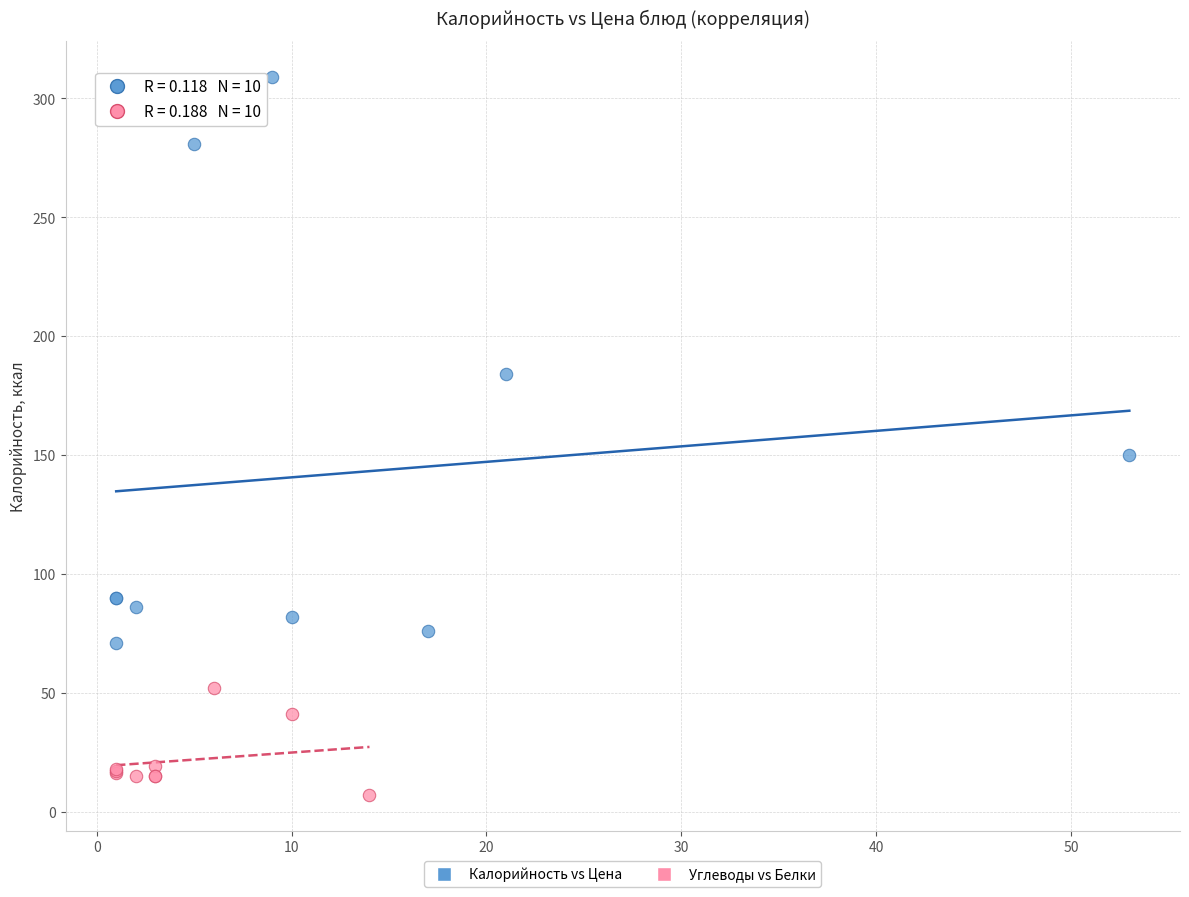

What are all the series names shown in the legend?

Калорийность vs Цена, Углеводы vs Белки